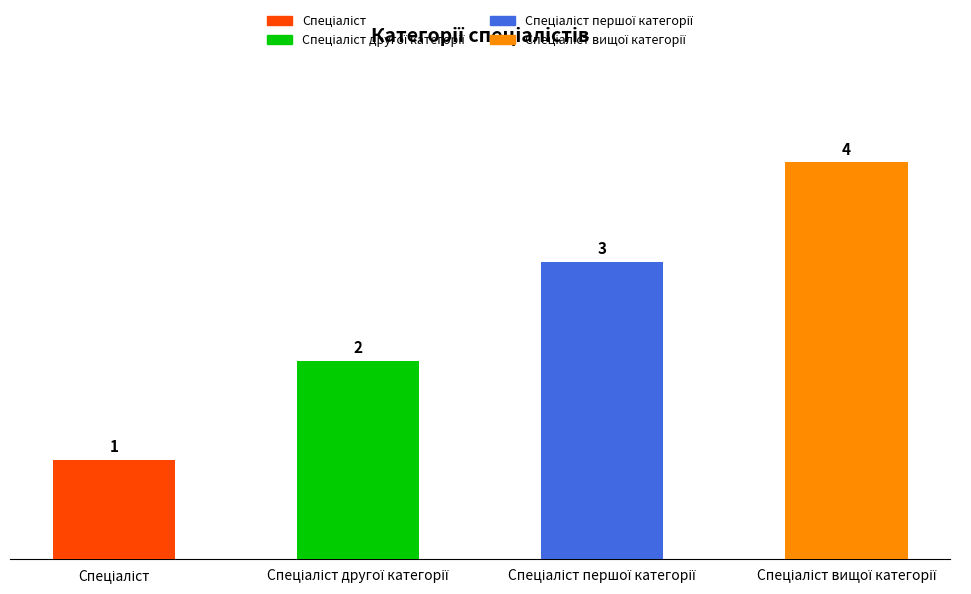

What is the value of the 4th bar from the left?

4